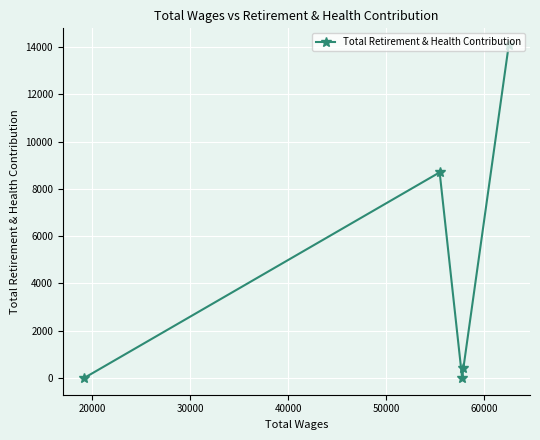

What is the greatest value displayed?

14087